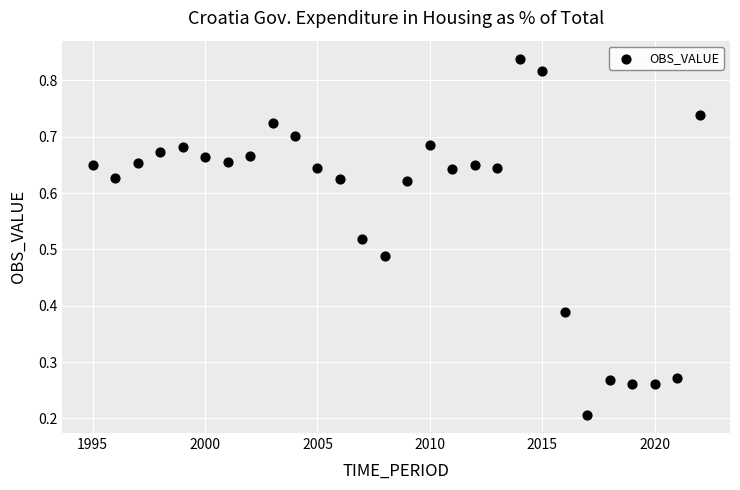

What is the range of X values (max minus min)?

27.0